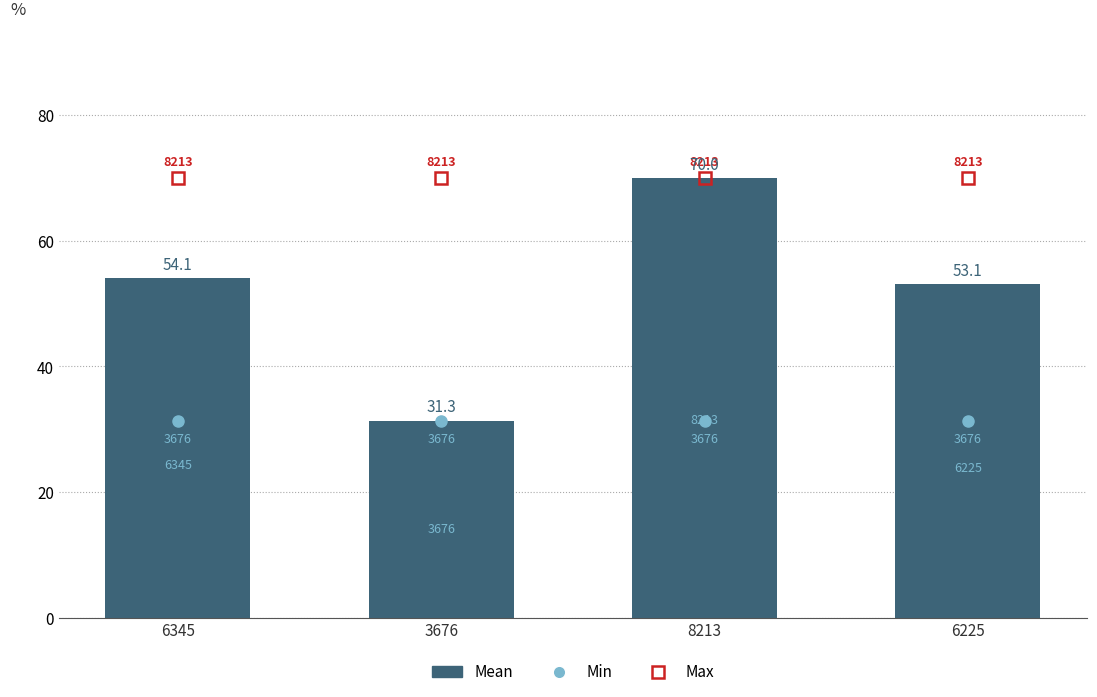

The value at 6345 is 18.2. True or false?

False